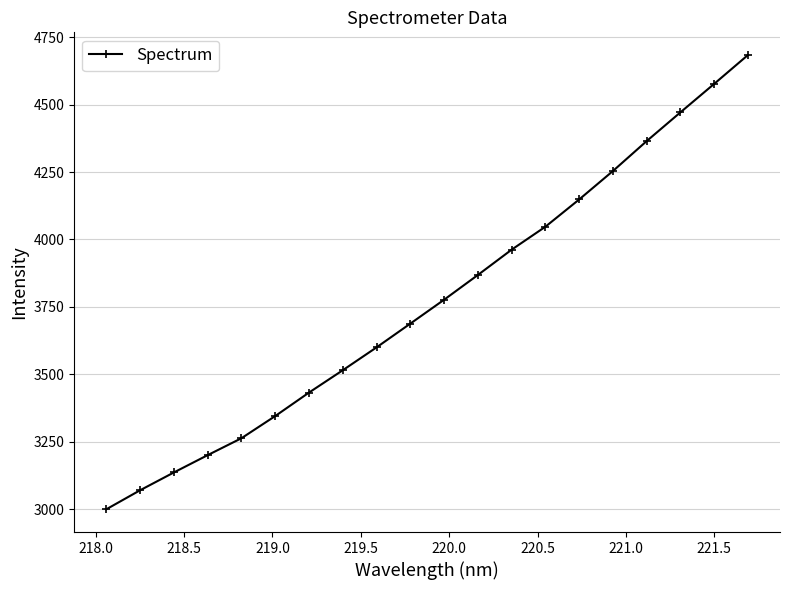

What is the minimum value shown in the chart?

3000.2